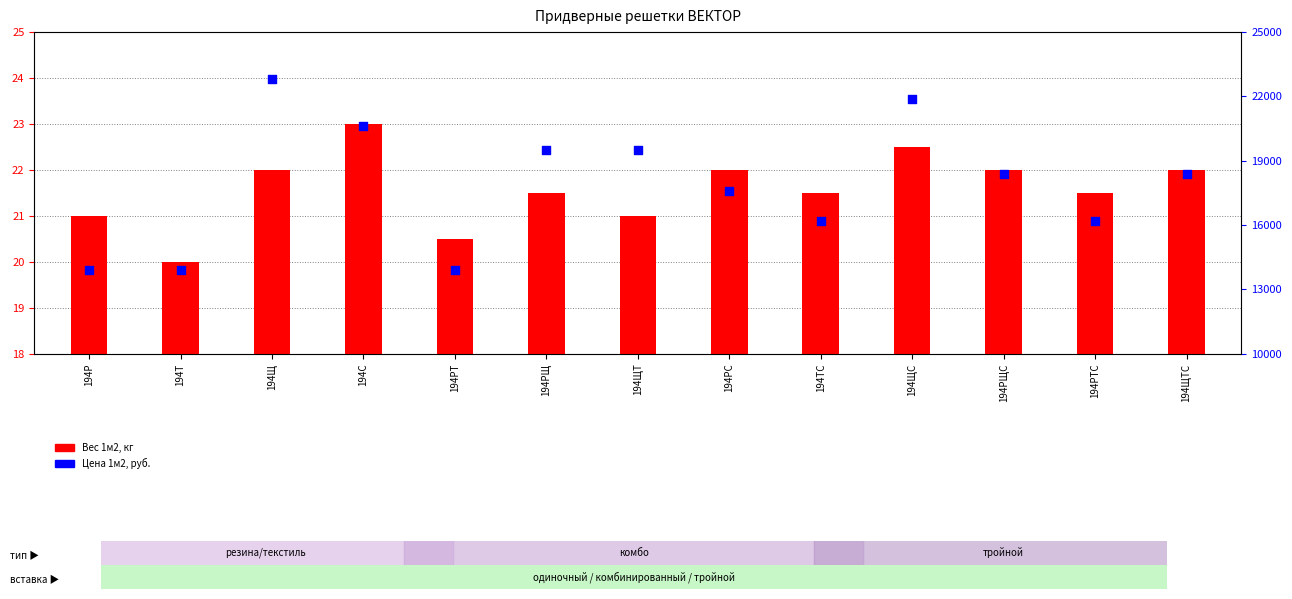

At how many categories does at least one series exceed 17332?

8